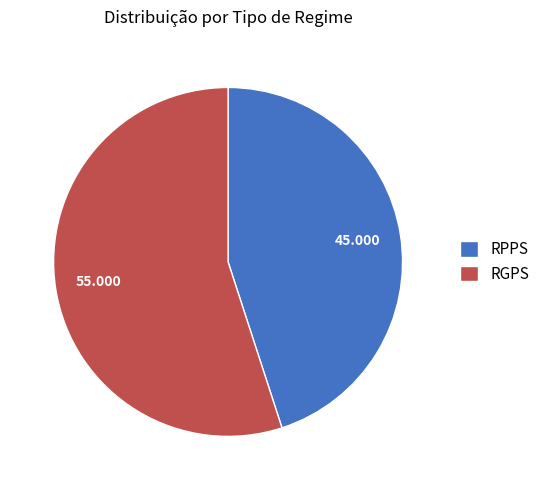

Which has a higher value, RGPS or RPPS?

RGPS